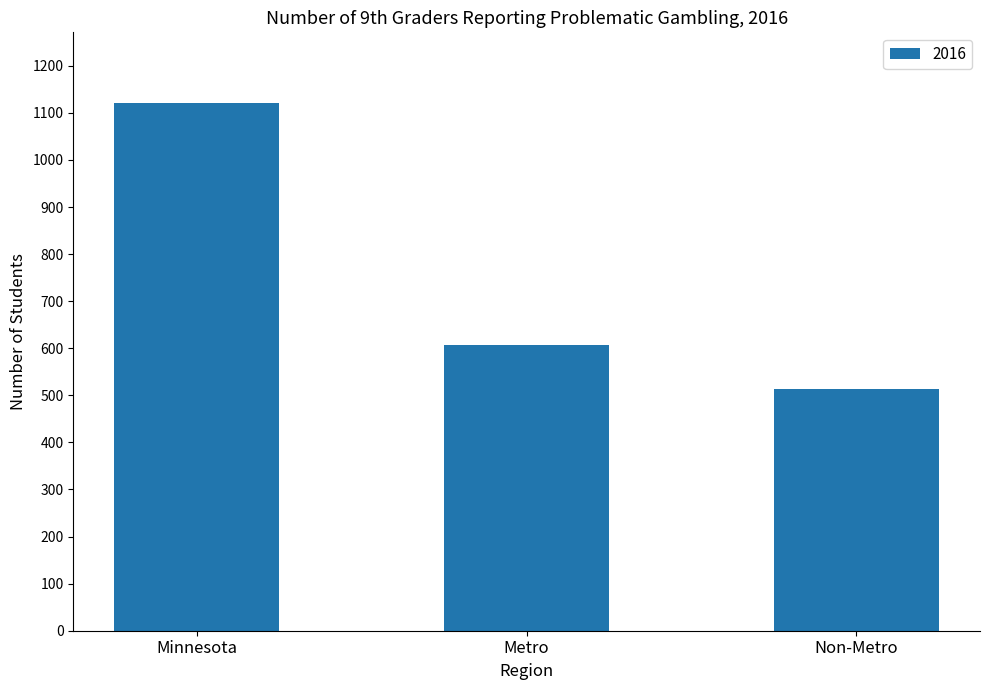

What is the label of the 1st bar from the left?

Minnesota